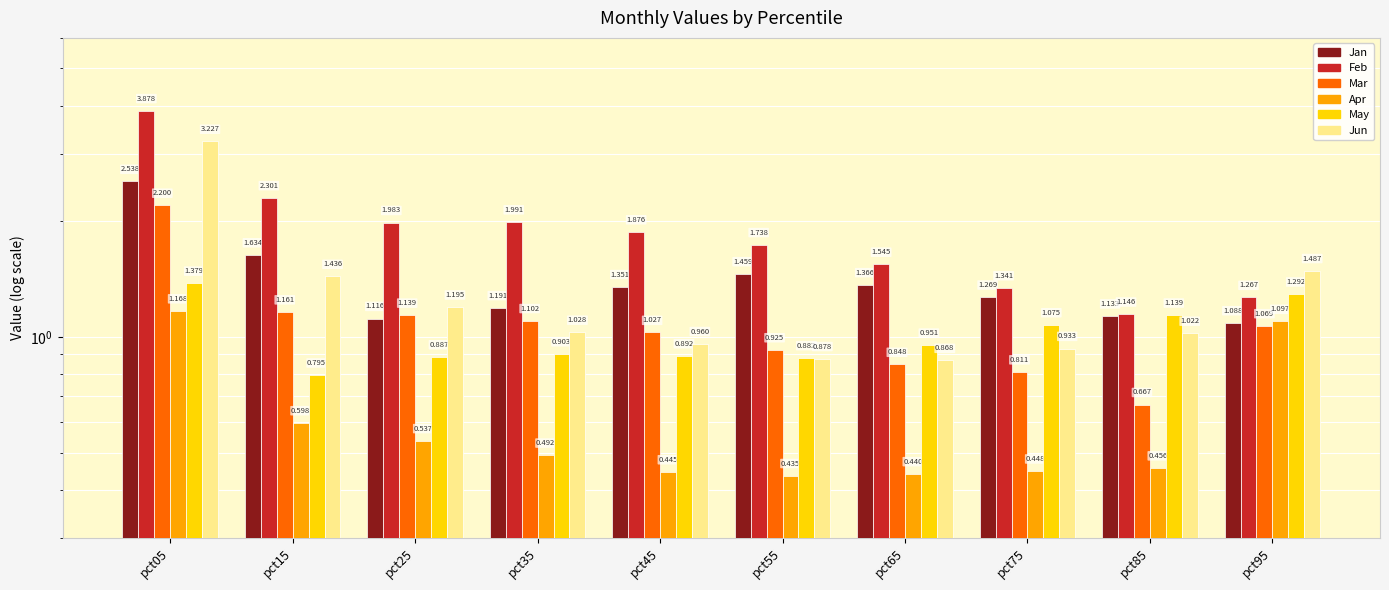

How many values in the Jun series exceed 1?

6